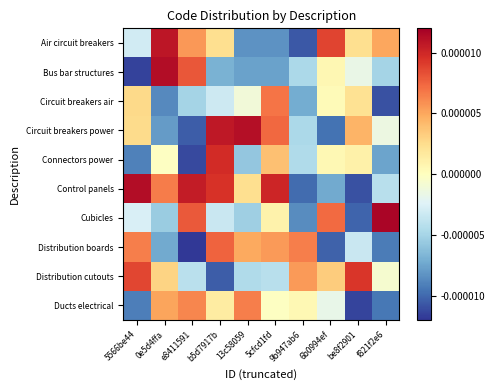

Reading left to right, transcribe all the data shown in this chart.

Air circuit breakers: 5566be44=-0.0	0e5d4ffa=0.0	e8411591=0.0	b5d7917b=0.0	13c58059=-0.0	5cfcd1fd=-0.0	9b947ab6=-0.0	6b0994ef=0.0	be8f2901=0.0	f821f2e6=0.0
Bus bar structures: 5566be44=-0.0	0e5d4ffa=0.0	e8411591=0.0	b5d7917b=-0.0	13c58059=-0.0	5cfcd1fd=-0.0	9b947ab6=-0.0	6b0994ef=0.0	be8f2901=-0.0	f821f2e6=-0.0
Circuit breakers air: 5566be44=0.0	0e5d4ffa=-0.0	e8411591=-0.0	b5d7917b=-0.0	13c58059=-0.0	5cfcd1fd=0.0	9b947ab6=-0.0	6b0994ef=0.0	be8f2901=0.0	f821f2e6=-0.0
Circuit breakers power: 5566be44=0.0	0e5d4ffa=-0.0	e8411591=-0.0	b5d7917b=0.0	13c58059=0.0	5cfcd1fd=0.0	9b947ab6=-0.0	6b0994ef=-0.0	be8f2901=0.0	f821f2e6=-0.0
Connectors power: 5566be44=-0.0	0e5d4ffa=-0.0	e8411591=-0.0	b5d7917b=0.0	13c58059=-0.0	5cfcd1fd=0.0	9b947ab6=-0.0	6b0994ef=0.0	be8f2901=0.0	f821f2e6=-0.0
Control panels: 5566be44=0.0	0e5d4ffa=0.0	e8411591=0.0	b5d7917b=0.0	13c58059=0.0	5cfcd1fd=0.0	9b947ab6=-0.0	6b0994ef=-0.0	be8f2901=-0.0	f821f2e6=-0.0
Cubicles: 5566be44=-0.0	0e5d4ffa=-0.0	e8411591=0.0	b5d7917b=-0.0	13c58059=-0.0	5cfcd1fd=0.0	9b947ab6=-0.0	6b0994ef=0.0	be8f2901=-0.0	f821f2e6=0.0
Distribution boards: 5566be44=0.0	0e5d4ffa=-0.0	e8411591=-0.0	b5d7917b=0.0	13c58059=0.0	5cfcd1fd=0.0	9b947ab6=0.0	6b0994ef=-0.0	be8f2901=-0.0	f821f2e6=-0.0
Distribution cutouts: 5566be44=0.0	0e5d4ffa=0.0	e8411591=-0.0	b5d7917b=-0.0	13c58059=-0.0	5cfcd1fd=-0.0	9b947ab6=0.0	6b0994ef=0.0	be8f2901=0.0	f821f2e6=-0.0
Ducts electrical: 5566be44=-0.0	0e5d4ffa=0.0	e8411591=0.0	b5d7917b=0.0	13c58059=0.0	5cfcd1fd=-0.0	9b947ab6=0.0	6b0994ef=-0.0	be8f2901=-0.0	f821f2e6=-0.0